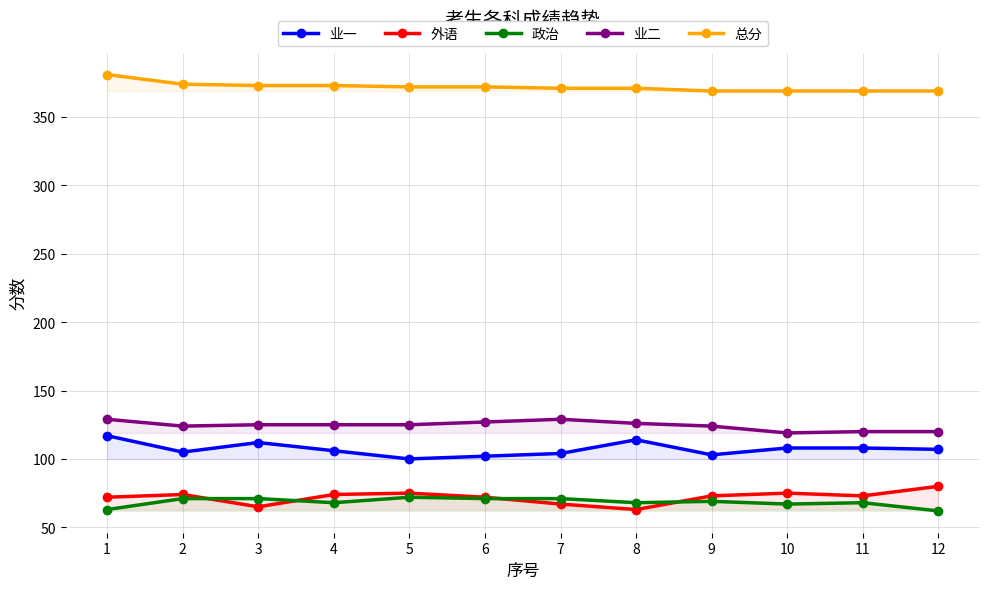

Where does the 外语 series first go above 73?

2